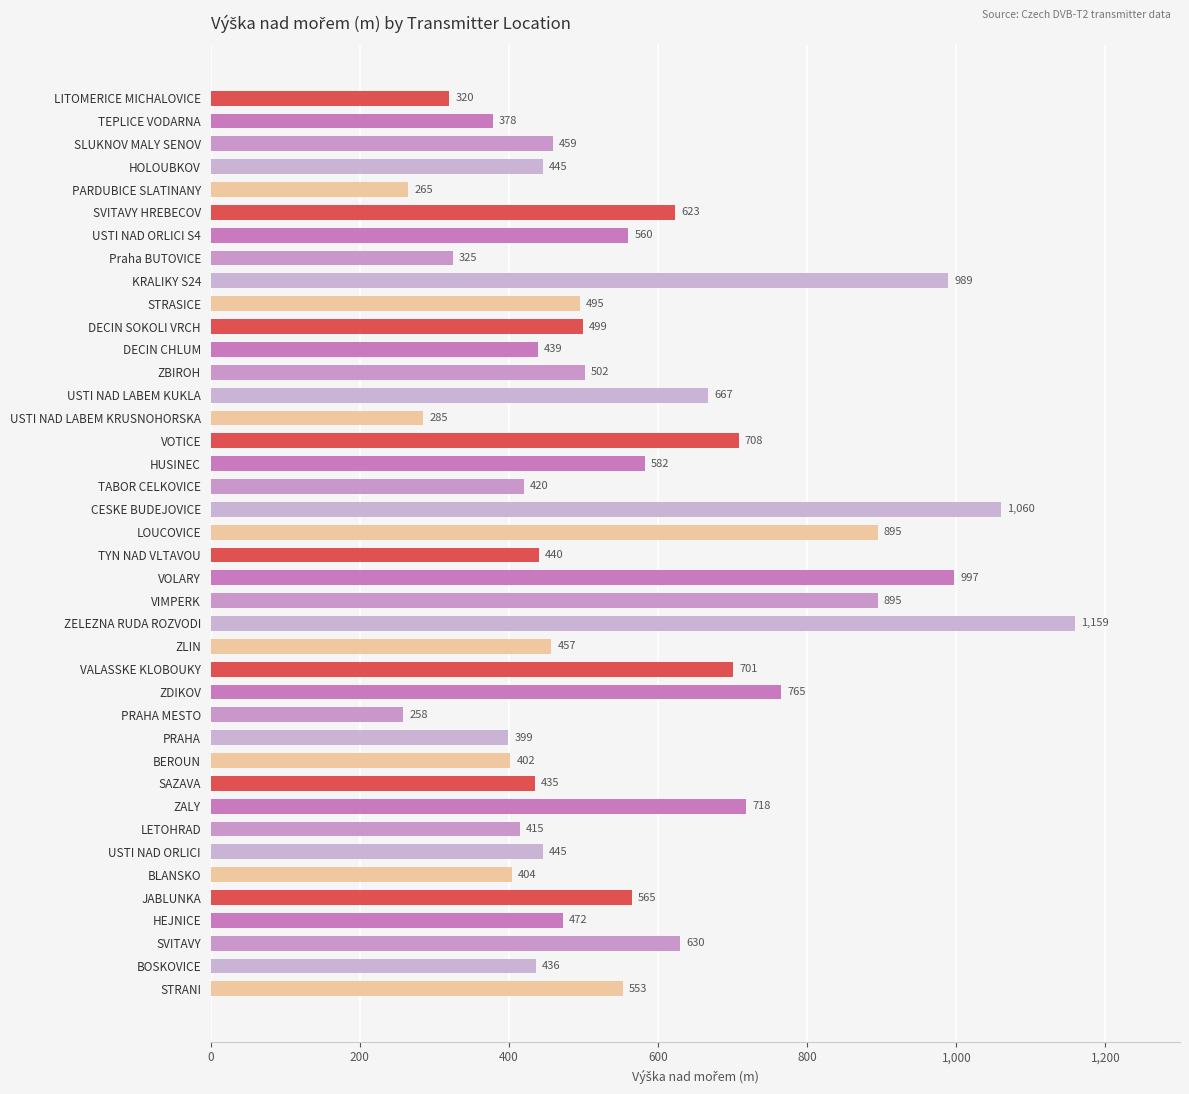

What is the sum of the values at DECIN CHLUM and TYN NAD VLTAVOU?

879